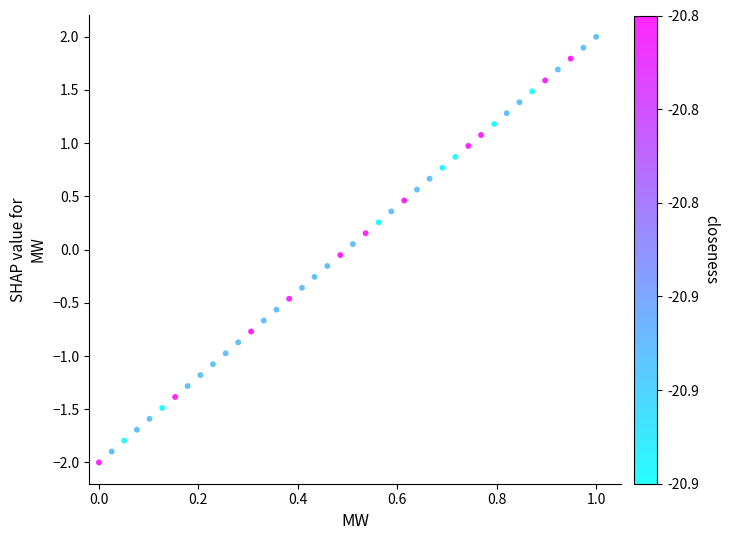

What is the range of Y values (max minus min)?

4.0